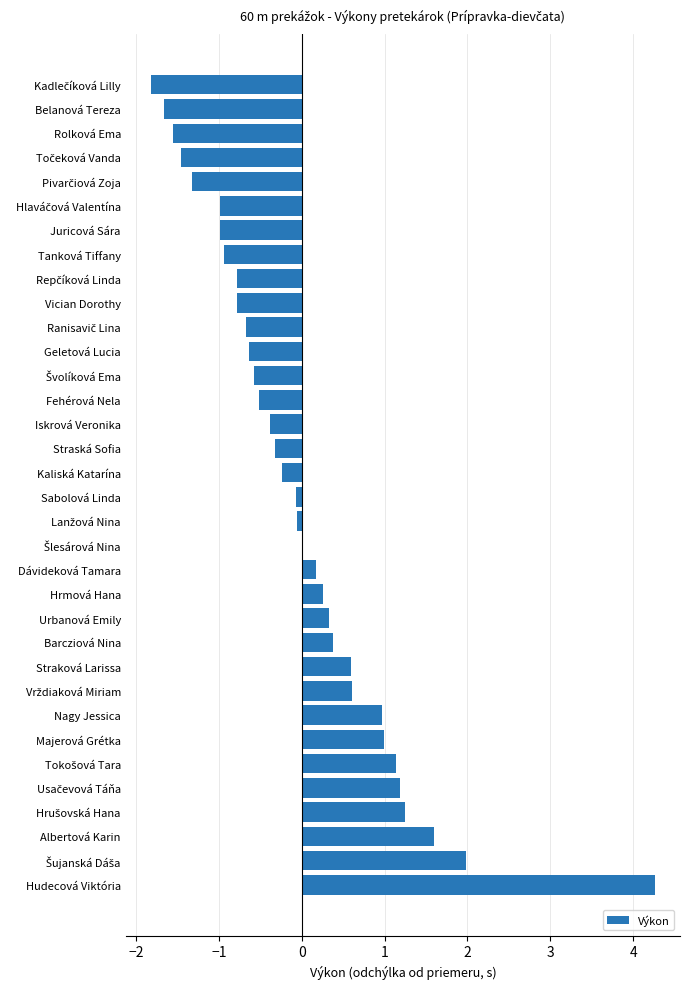

How many data points does each series have?

34